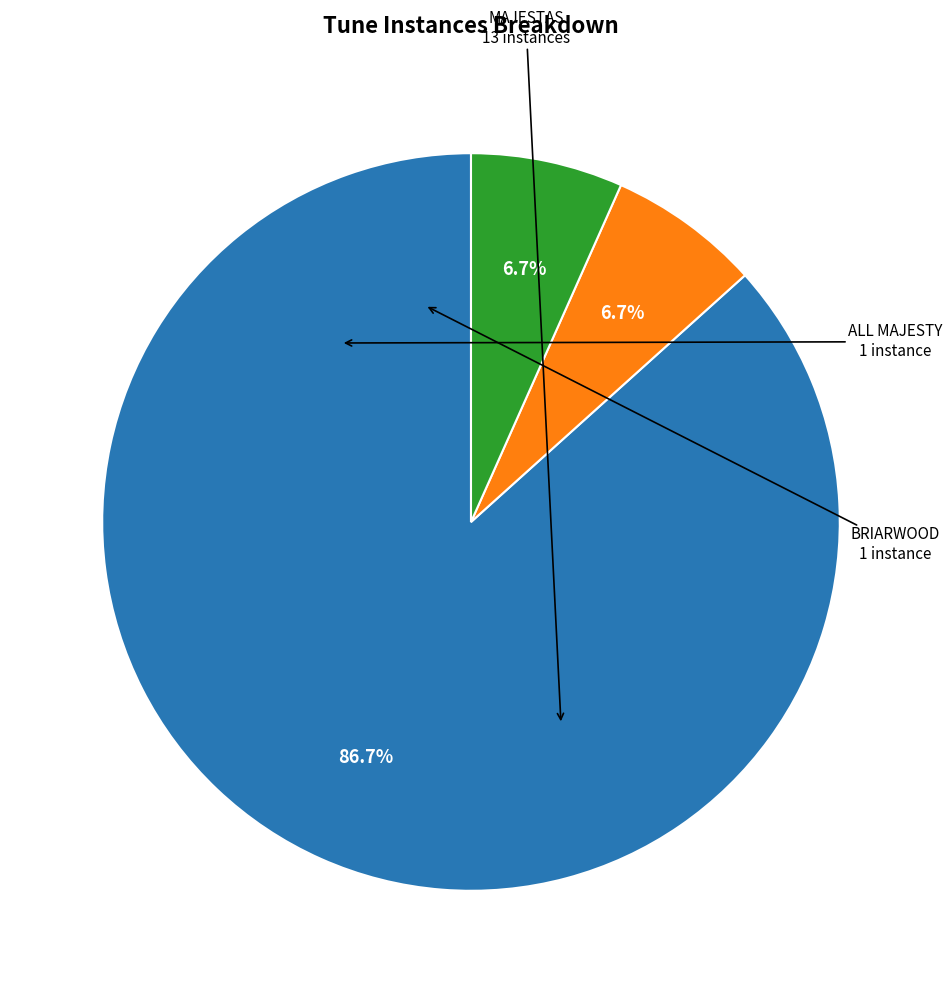

Is it true that BRIARWOOD is 1% of the pie?

False